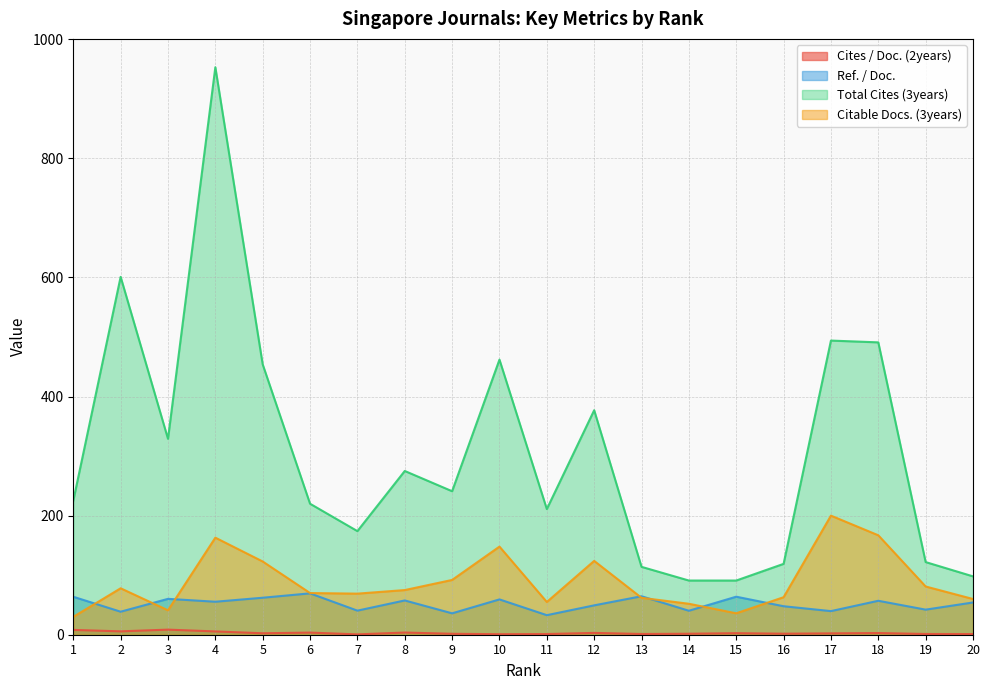

What value does the Total Cites (3years) series have at 1?

225.0